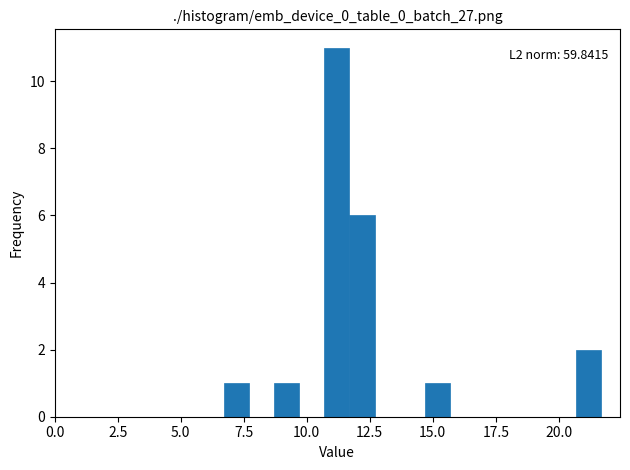

Around what value on the x-axis is the tallest bar? Give the approximate position of its centre, as read against the axis.

11.0